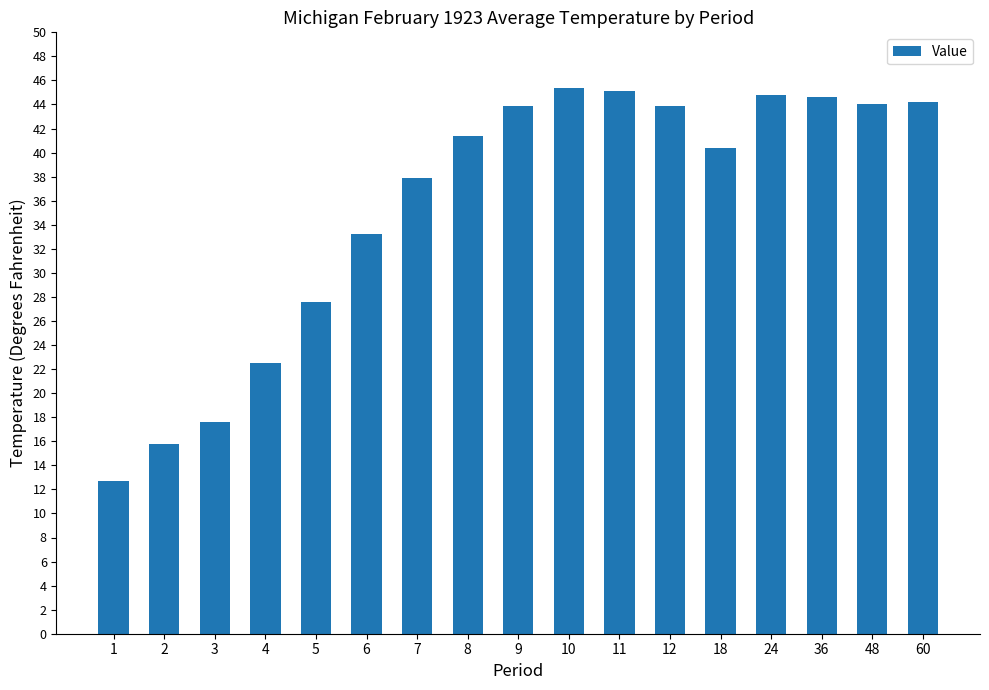

What is the change in value from 2 to 10?

+29.6